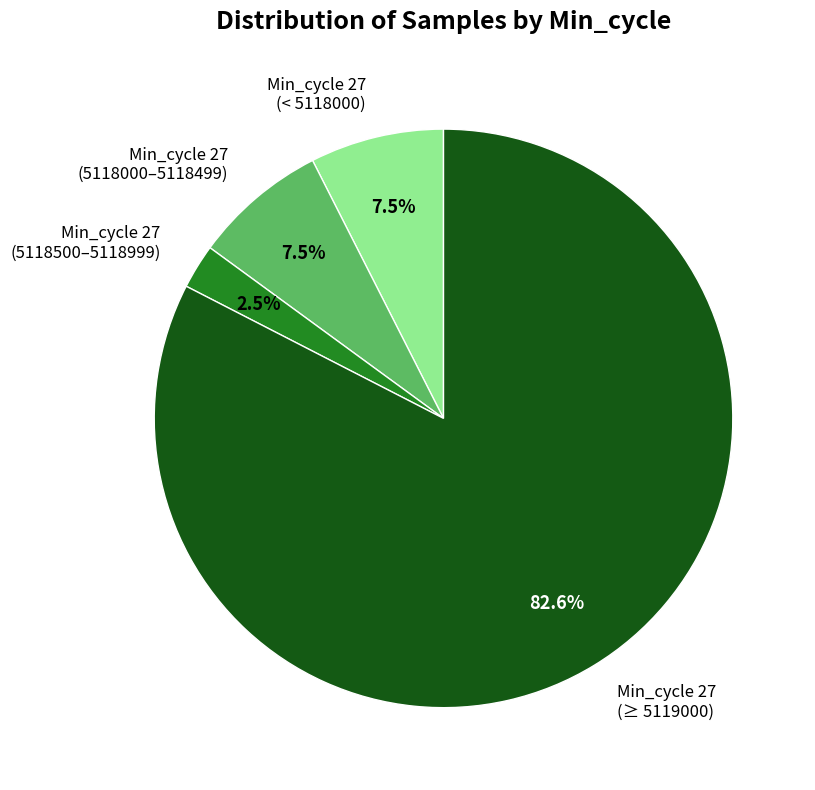

To the nearest percent, what is the average slice percentage?

25%